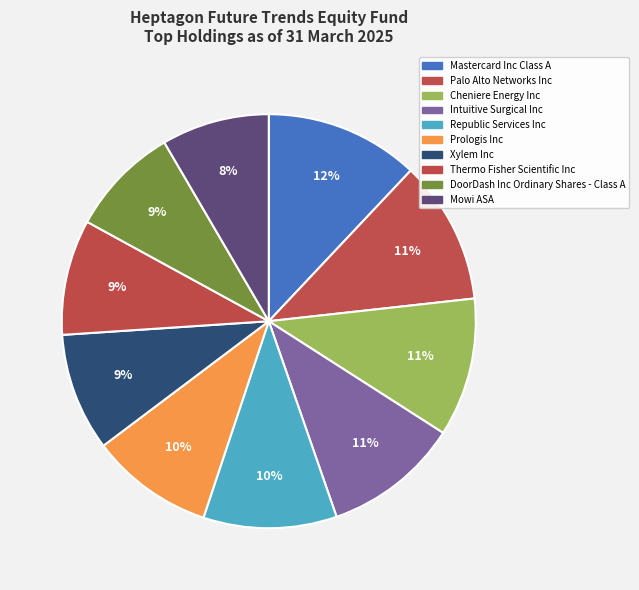

Count the number of slices in the pie.

10